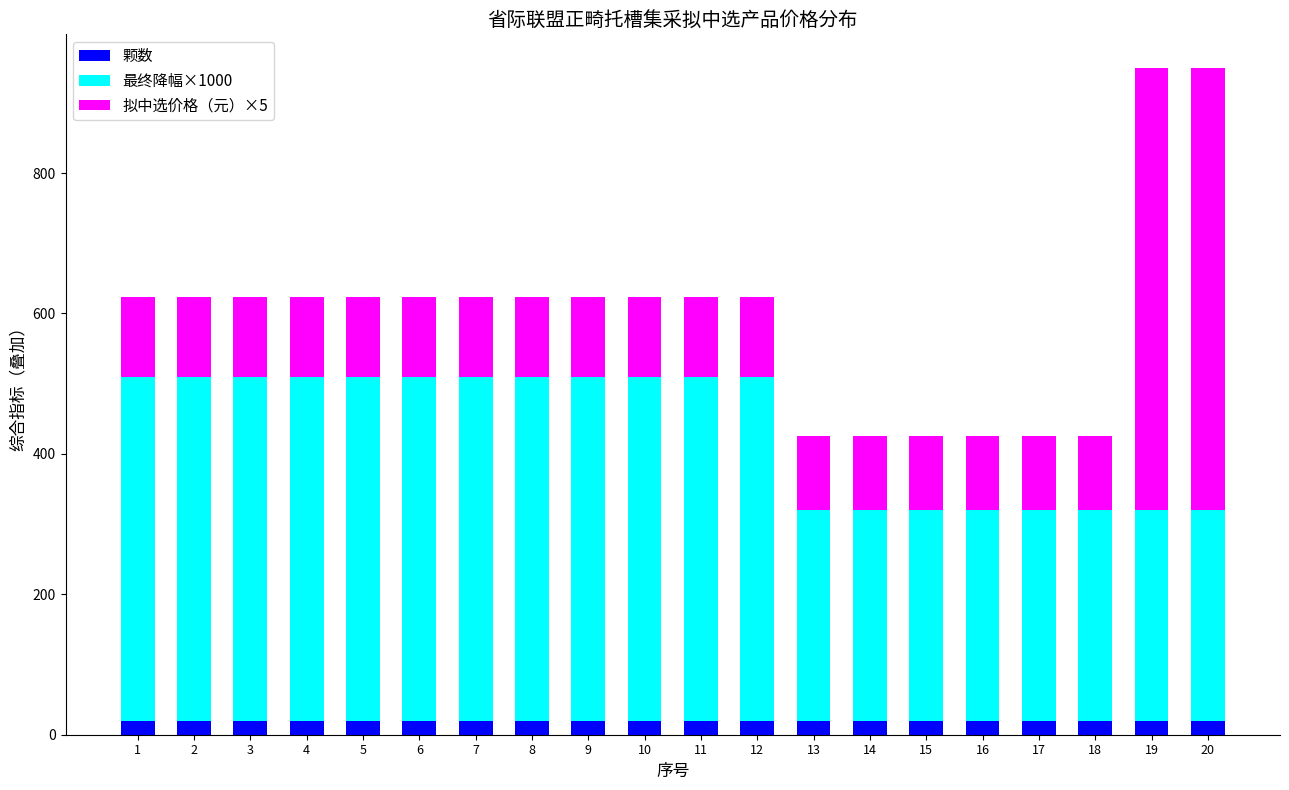

What is the sum of the 颗数 values at 6 and 9?

40